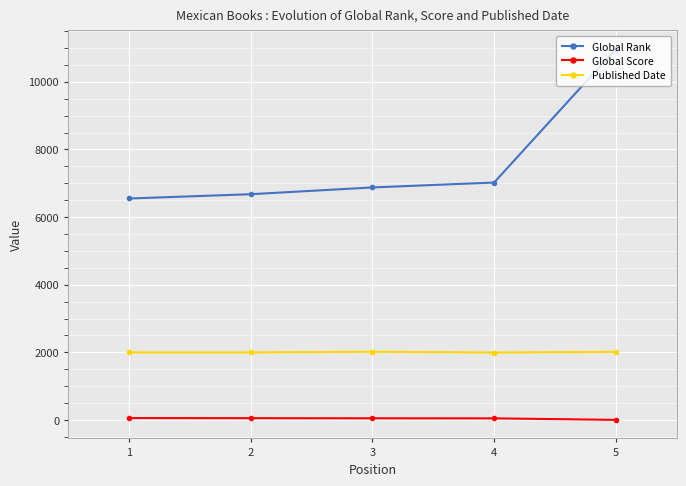

Is the value of Published Date at 4 greater than the value of Global Score at 5?

Yes